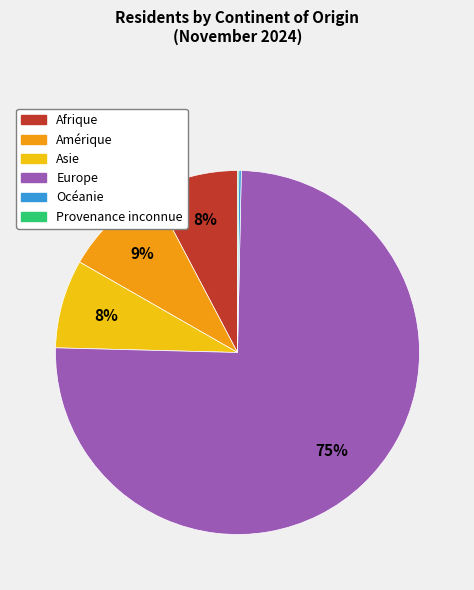

To the nearest percent, what percentage of the pie is Afrique?

8%